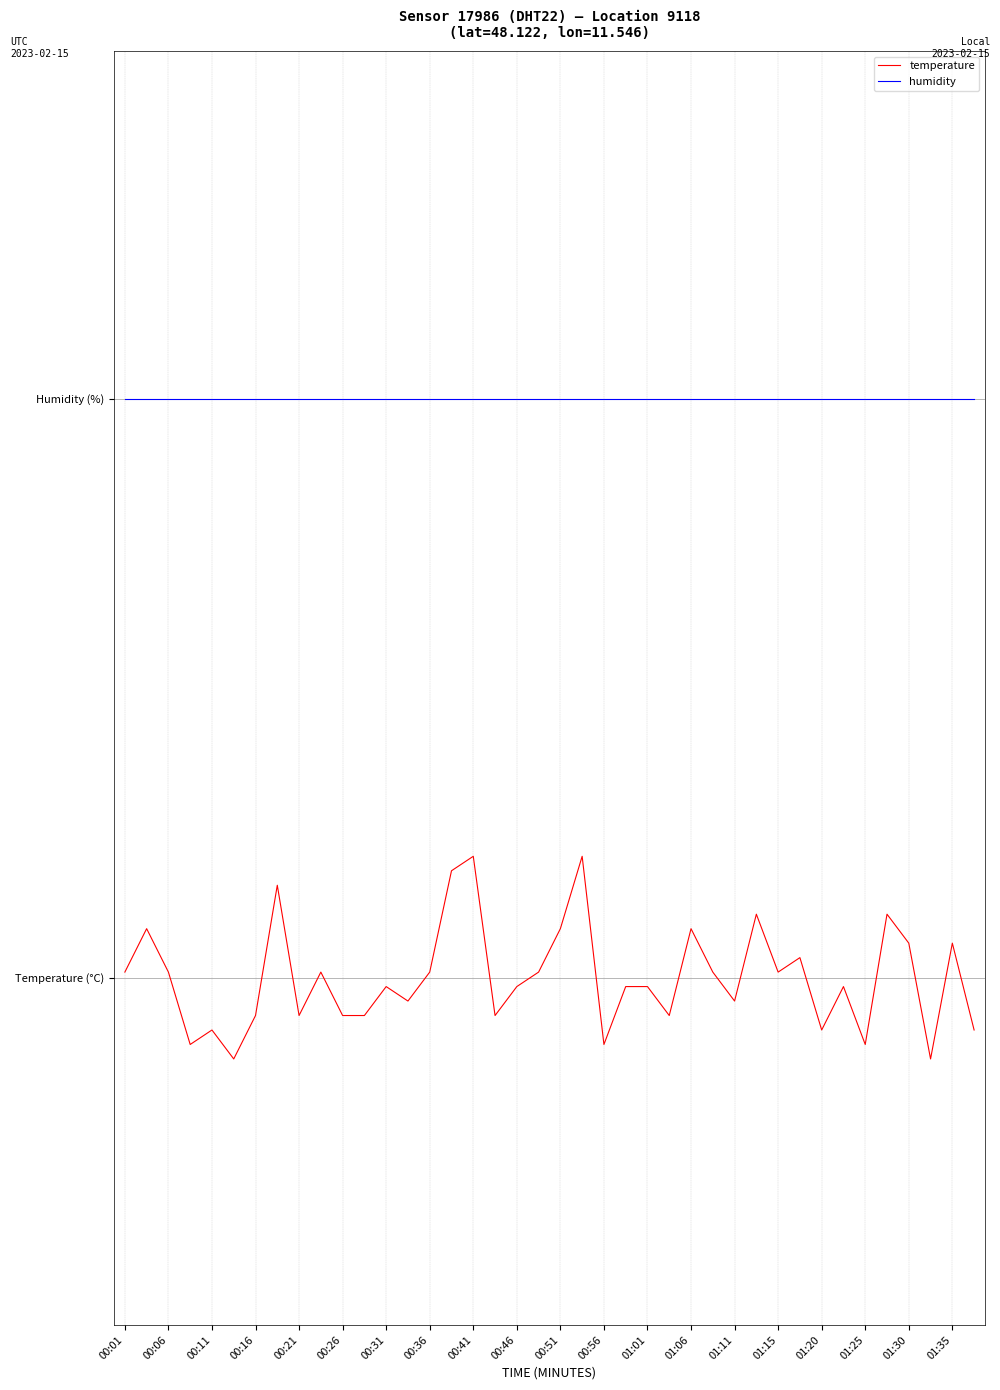

What is the greatest value displayed?

1.0